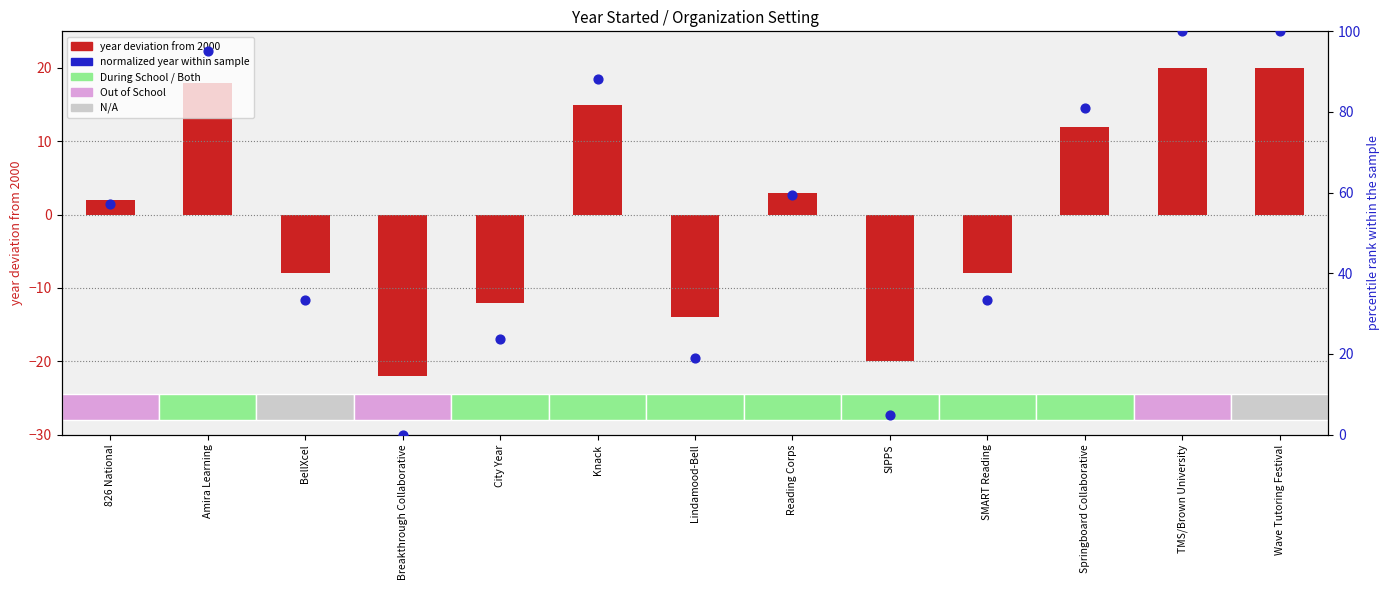

Is the value of normalized year (0-100%) at City Year greater than the value of year deviation from 2000 at Wave Tutoring Festival?

Yes